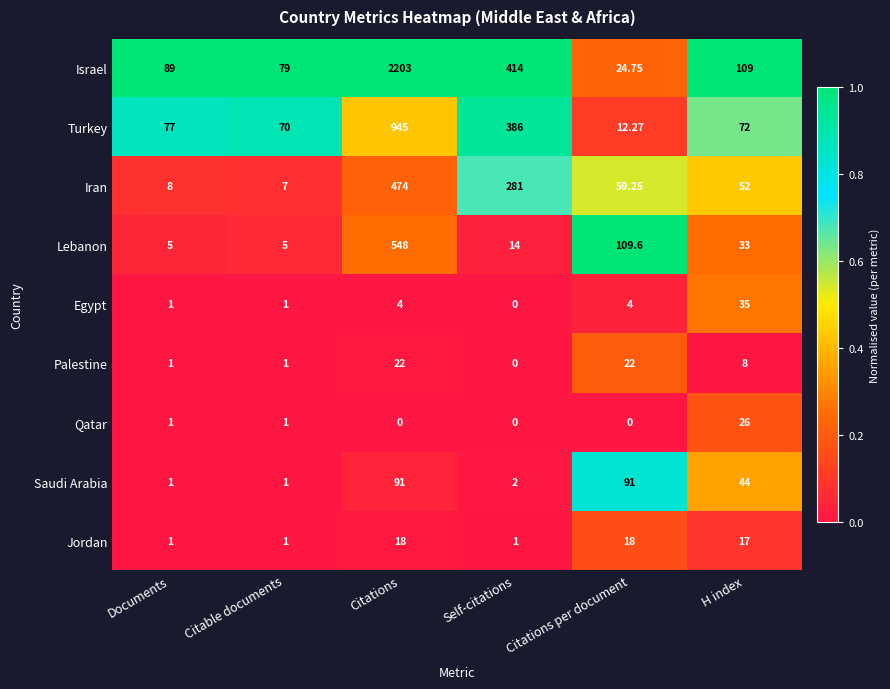

At which label is Palestine closest to 11?

H index